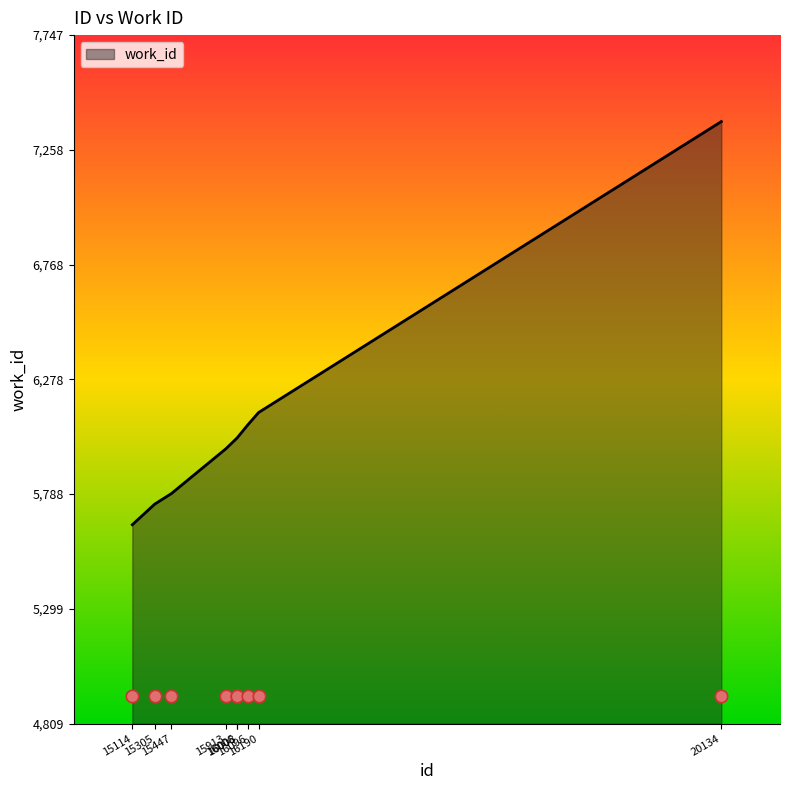

What is the ratio of the value at 15447 to the value at 16008?

1.0